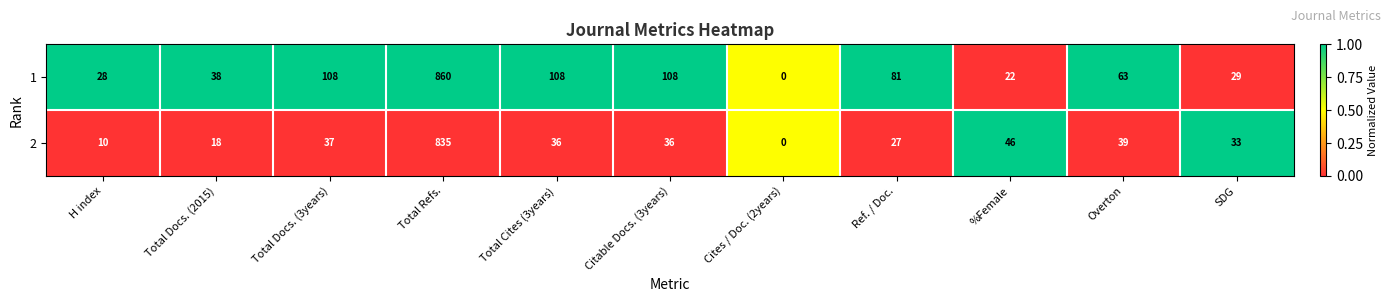

True or false: 2 has a value of 37 at Total Docs. (3years).

True